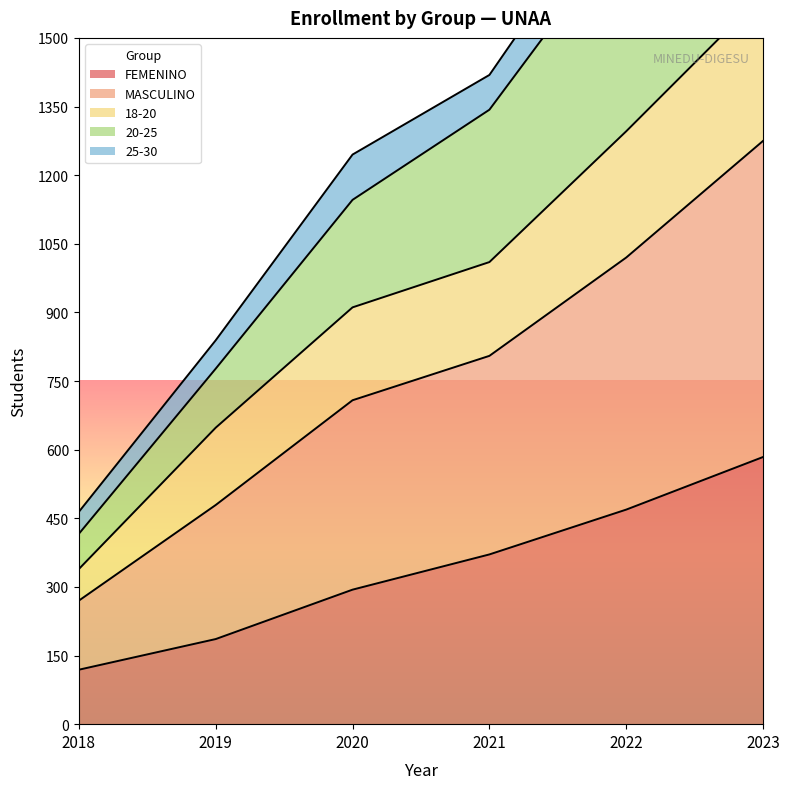

What is the maximum value for FEMENINO?

584